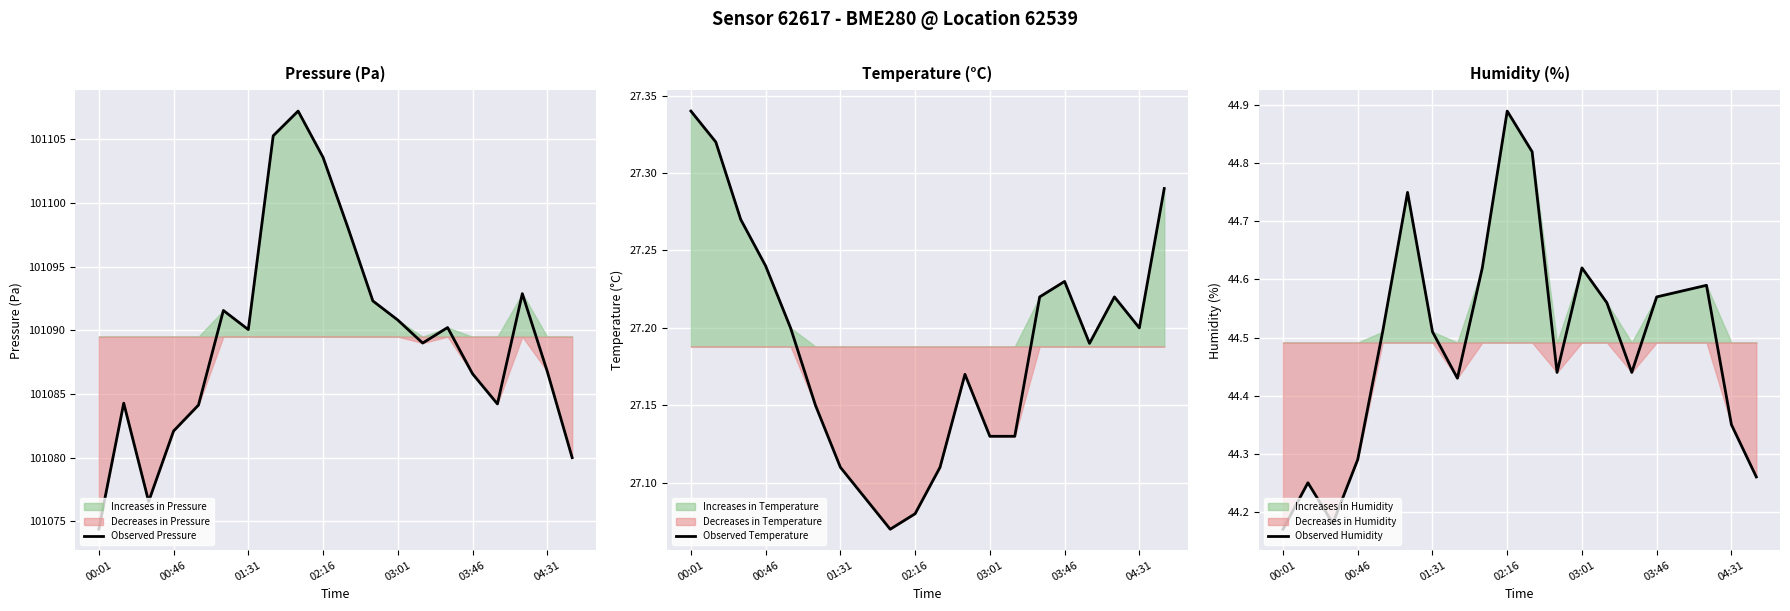

What is the sum of all Observed Humidity values?

889.8